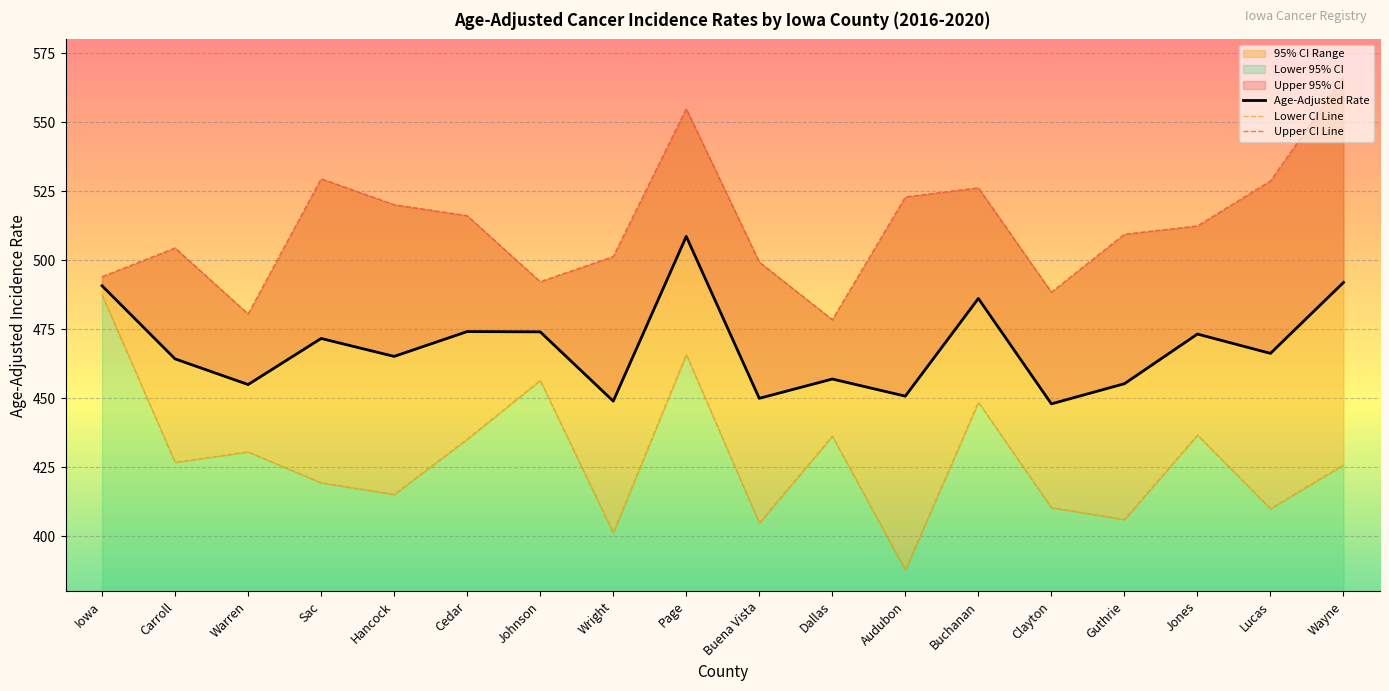

Between Lucas and Johnson, which is larger?

Johnson